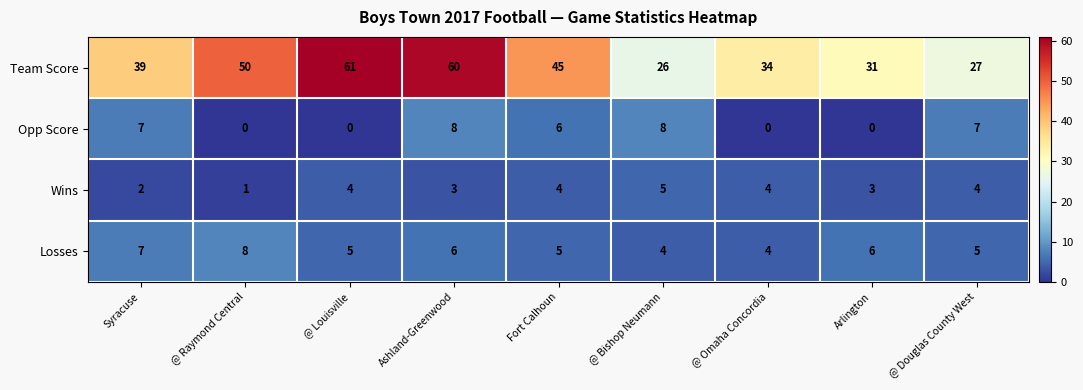

Count the Losses values in the range 5 to 6.

5